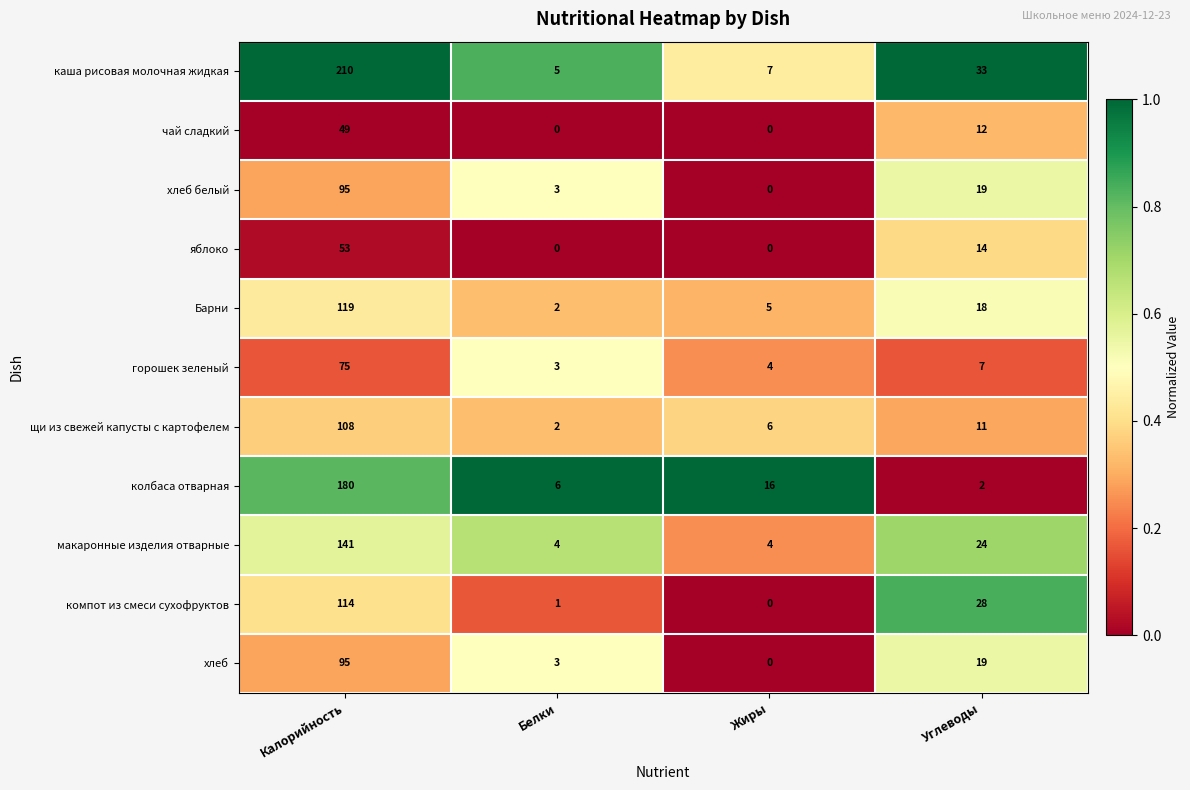

Is the value of яблоко at Белки greater than the value of щи из свежей капусты с картофелем at Калорийность?

No